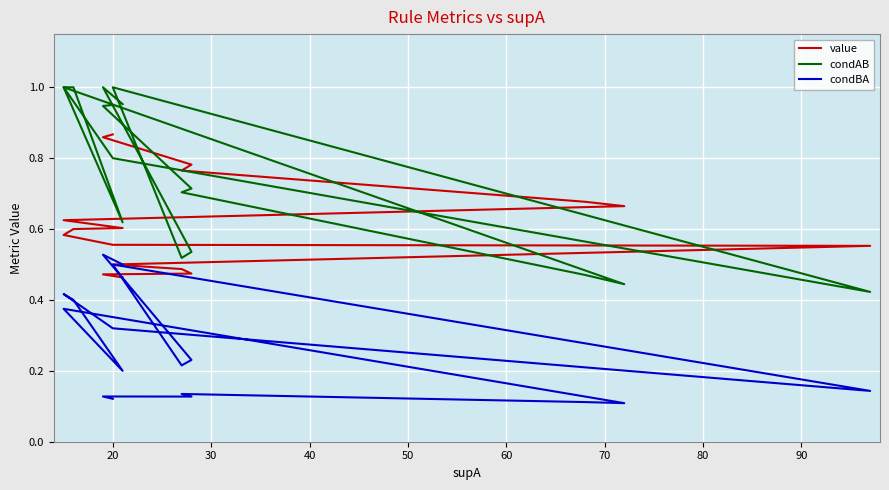

List the series in order of their overall mean, lowest first.

condBA, value, condAB